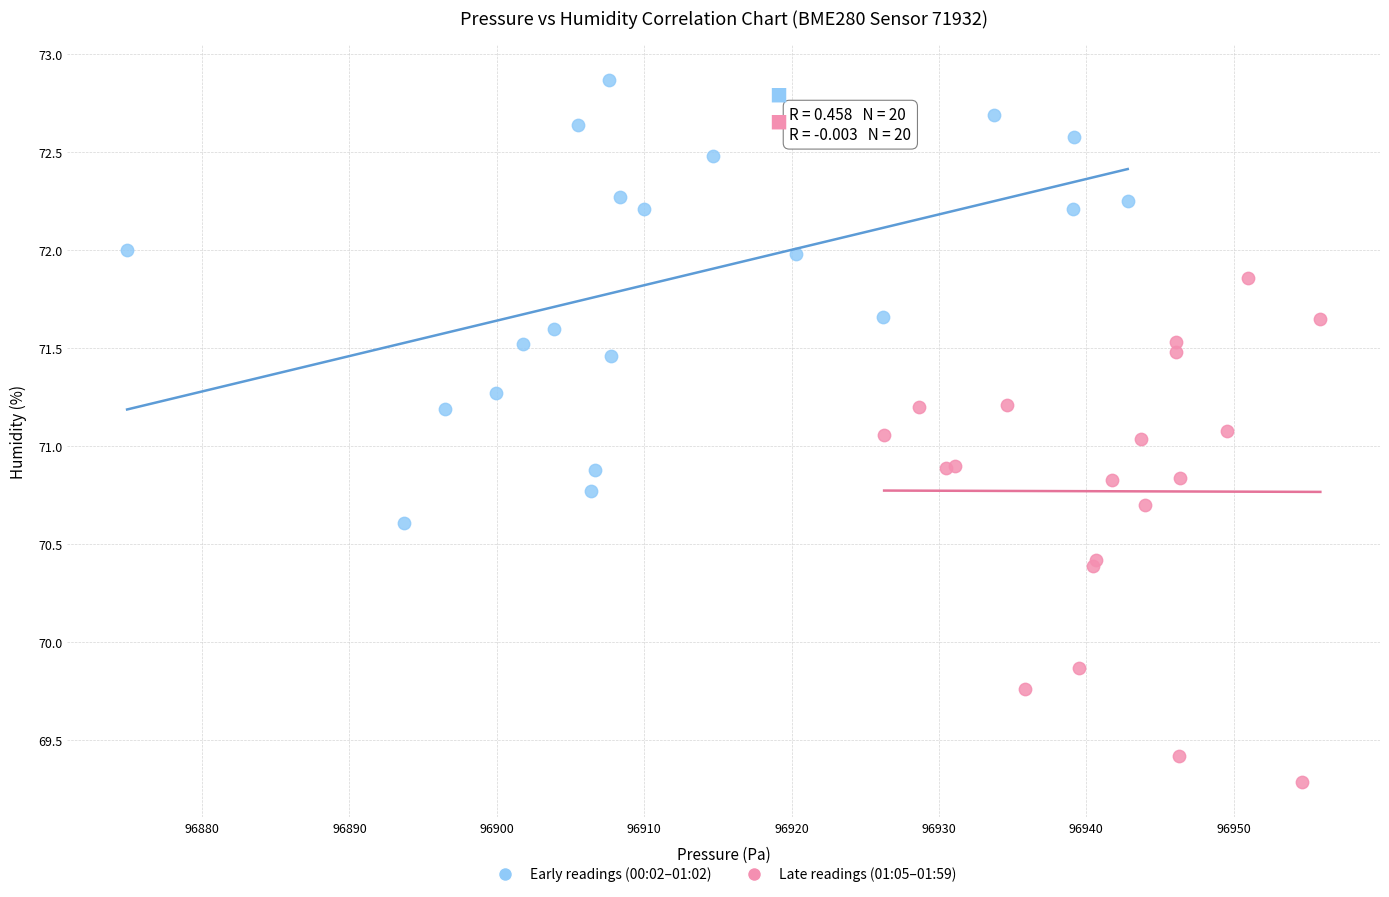

Which series contains the lowest Y value?

Late readings (01:05–01:59)